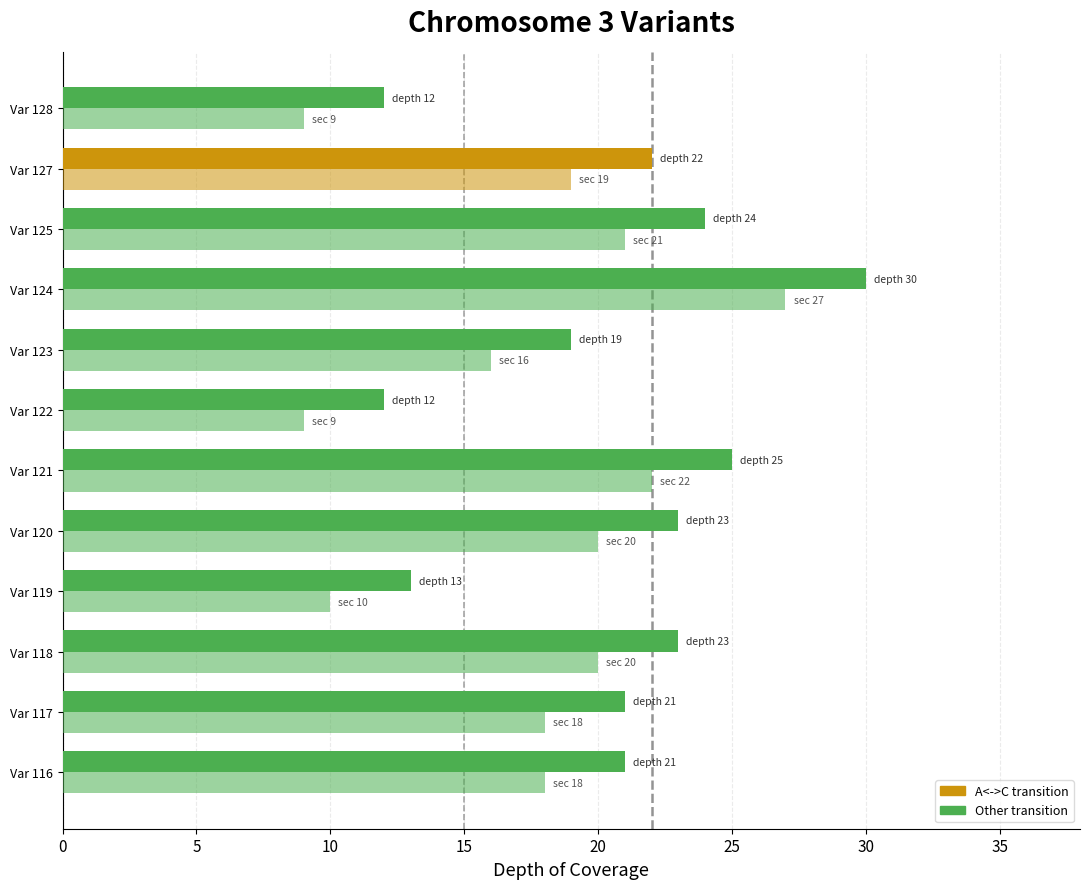

How many categories are shown in the chart?

12